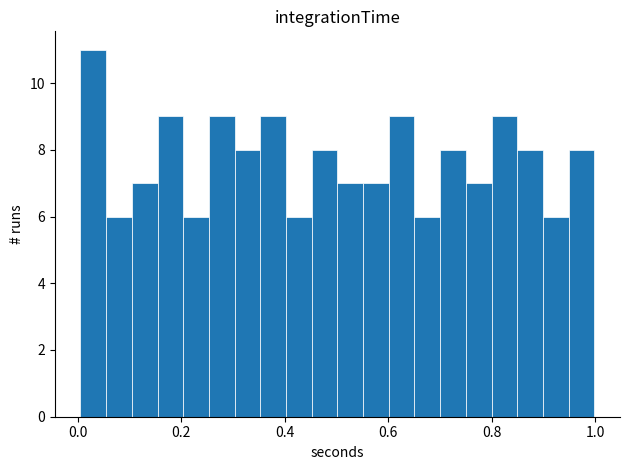

Read against the x-axis, roughly where is the centre of the tallest bar?

0.04